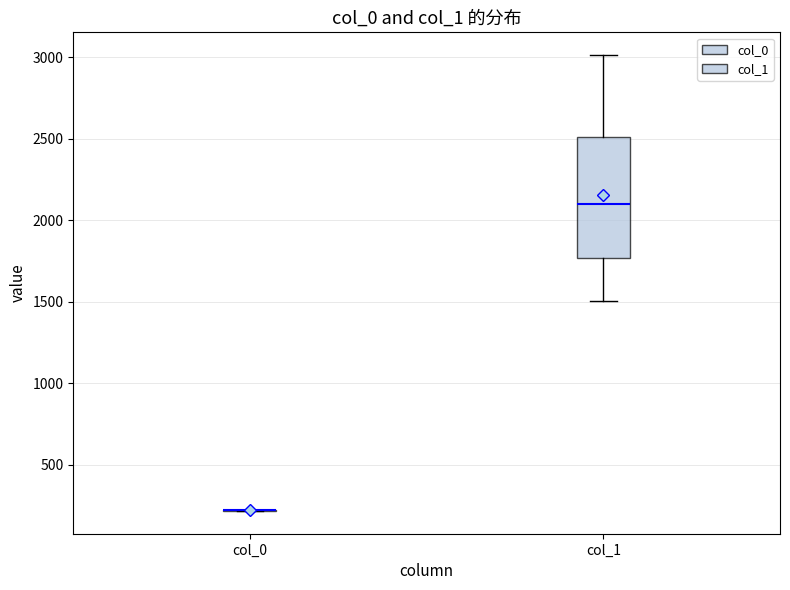

Comparing the boxes themselves (not the whiskers), which one is the tallest?

col_1